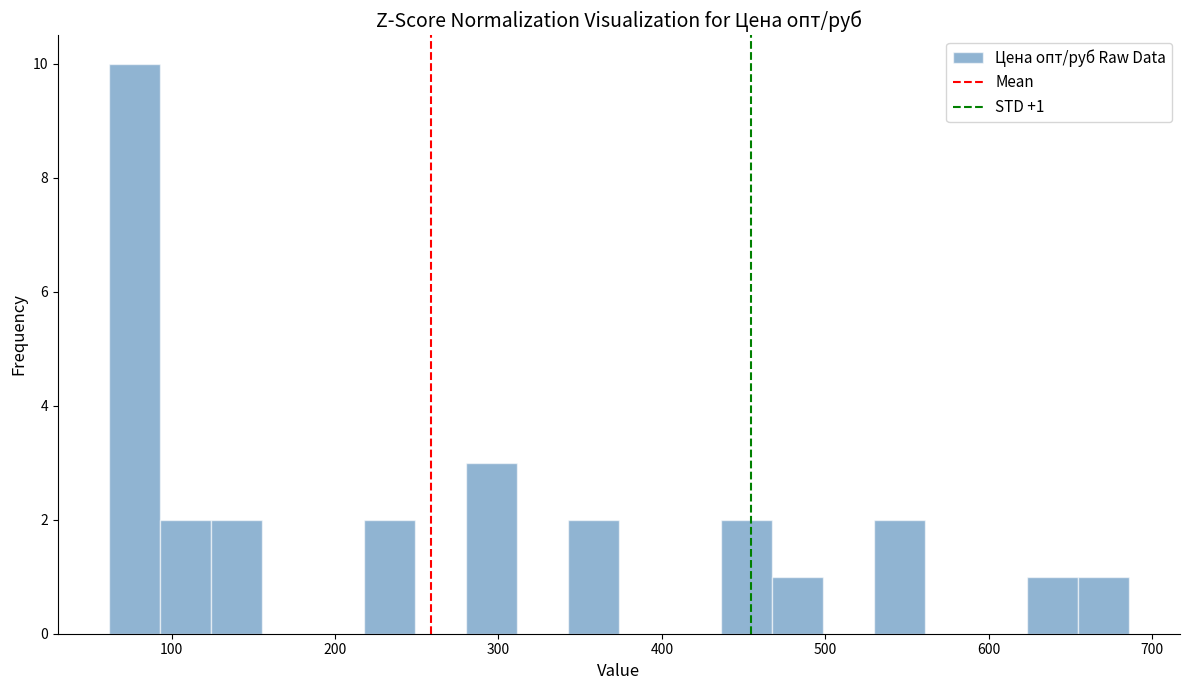

Around what value on the x-axis is the tallest bar? Give the approximate position of its centre, as read against the axis.

80